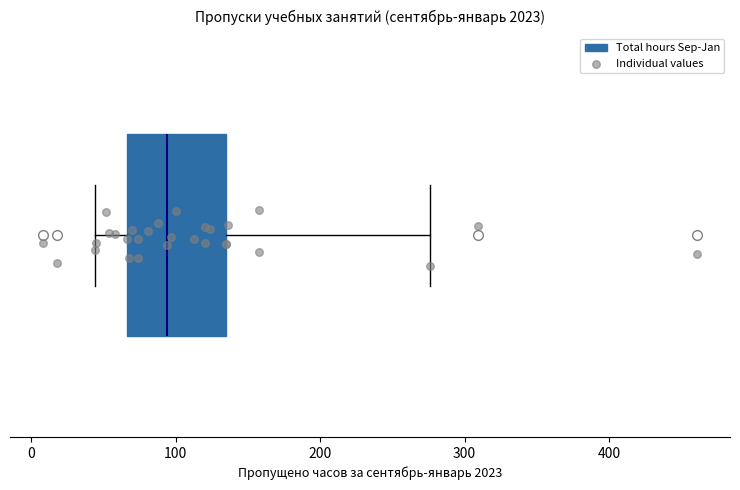

Transcribe this box plot: give where the median line is, the range the box spans, and where the two whiskers end, as read against the x-axis. The values are not printed on the chart, so give them approximately, as read against the axis.

median 90, box 70 to 140, whiskers 40 to 280